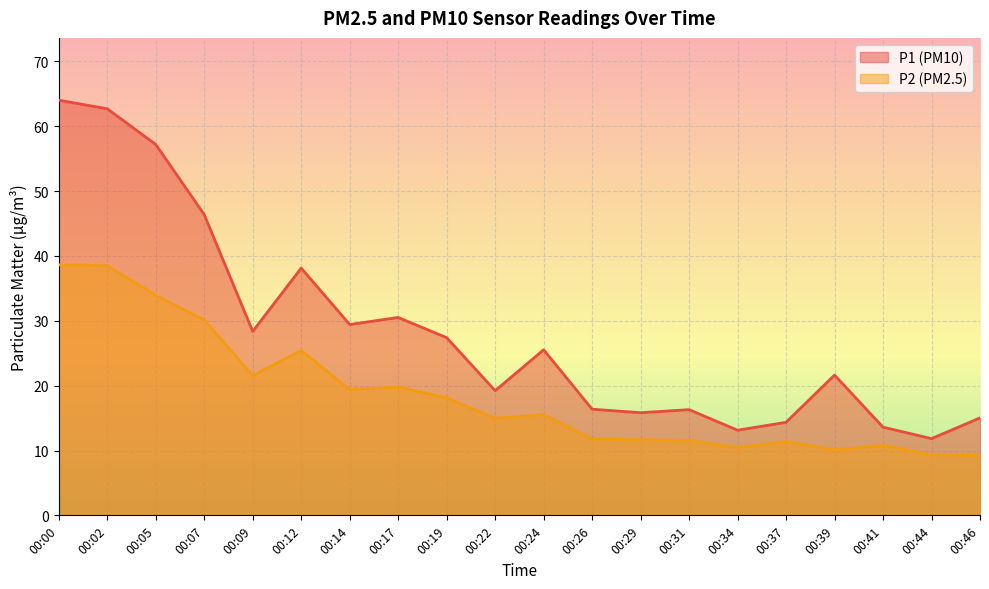

What is the sum of all P1 values?

567.0